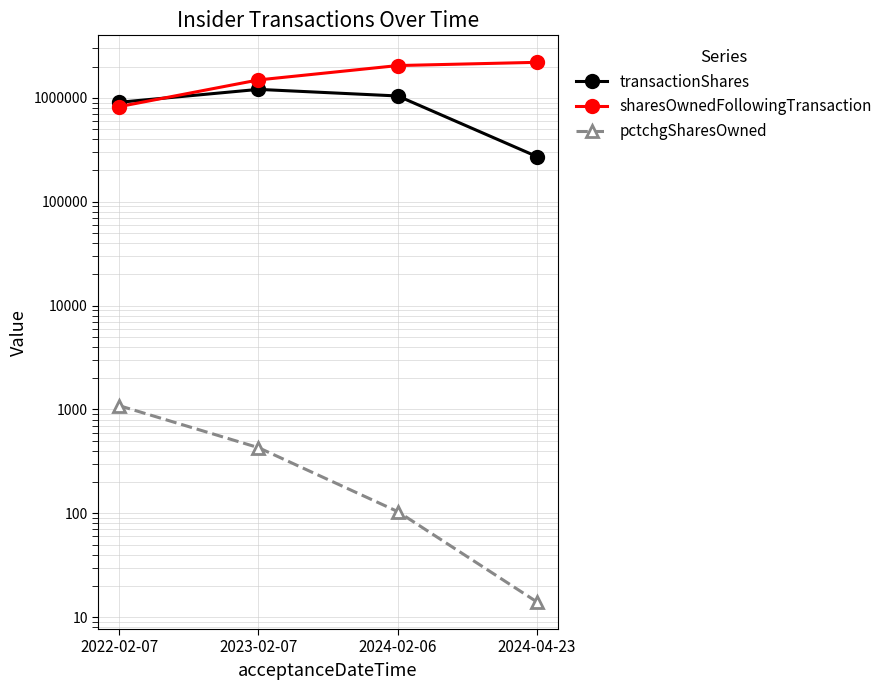

What is the label of the 1st point from the left?

2022-02-07